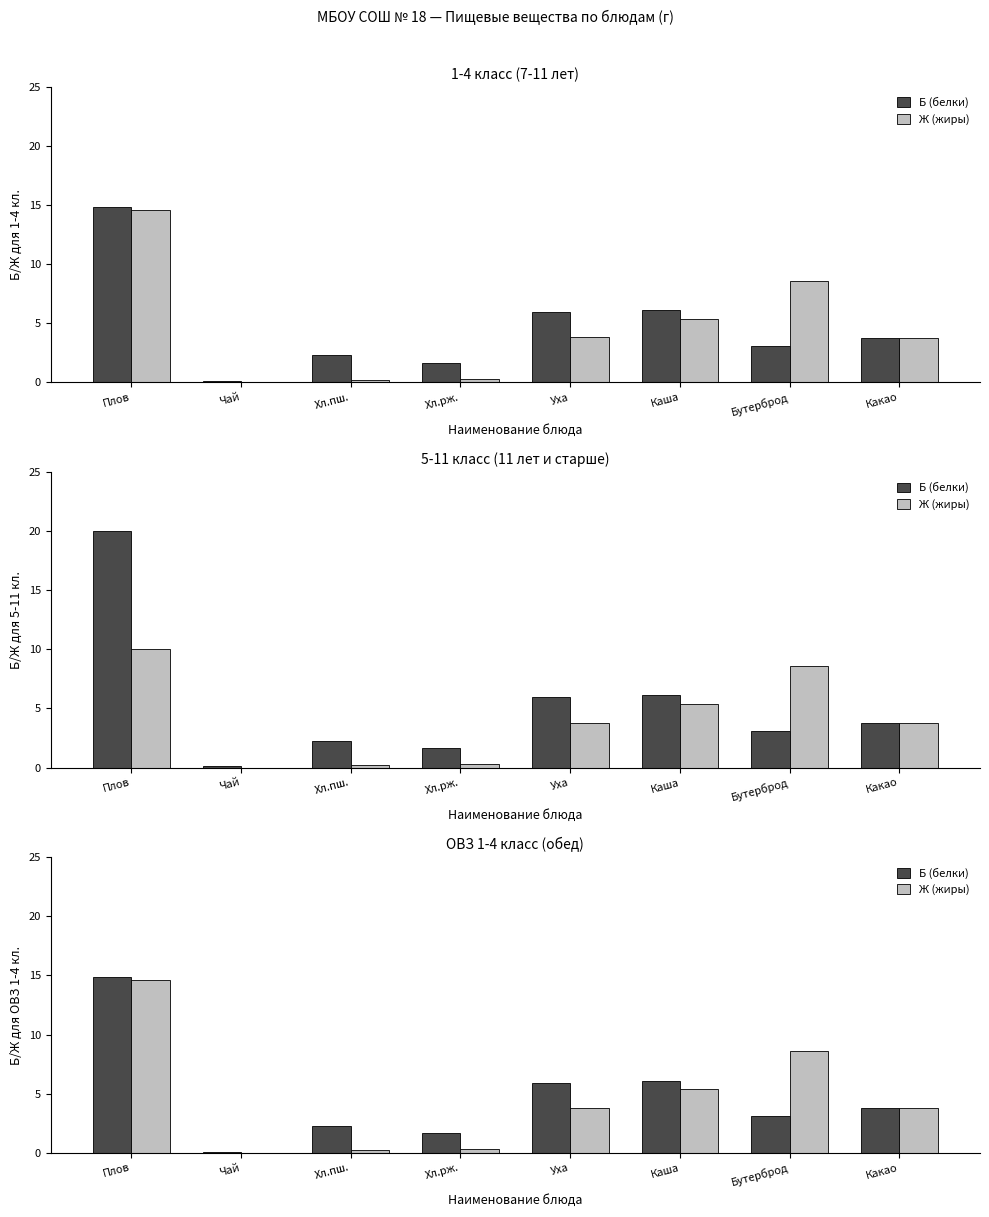

What position from the right is Каша?

3